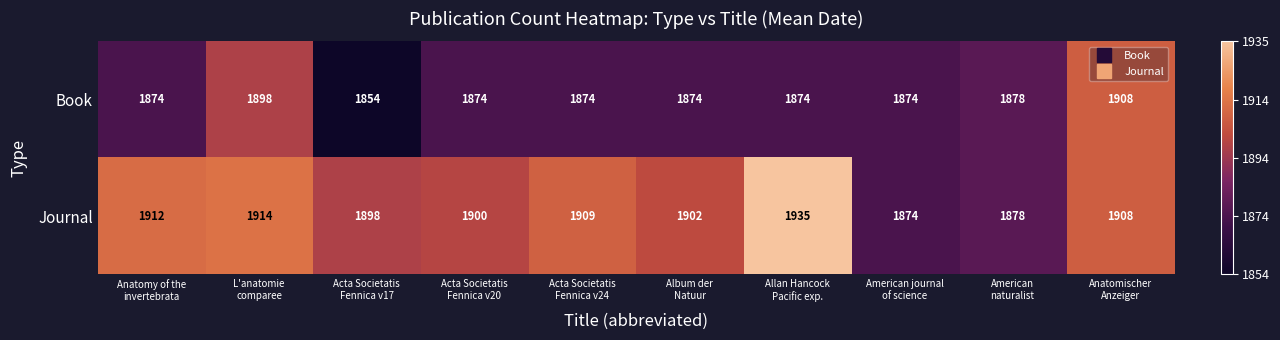

What is the maximum value for Book?

1908